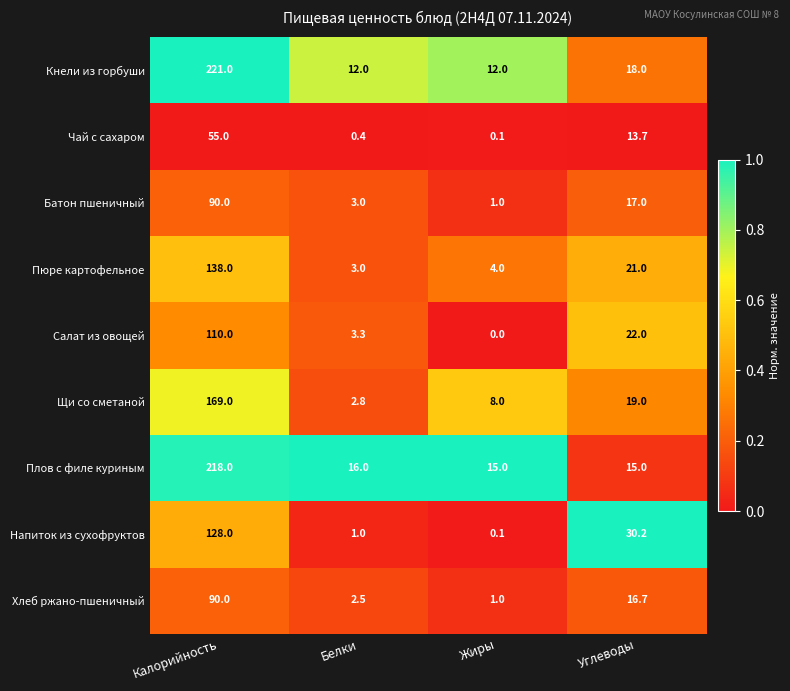

How many distinct data groups are displayed?

9